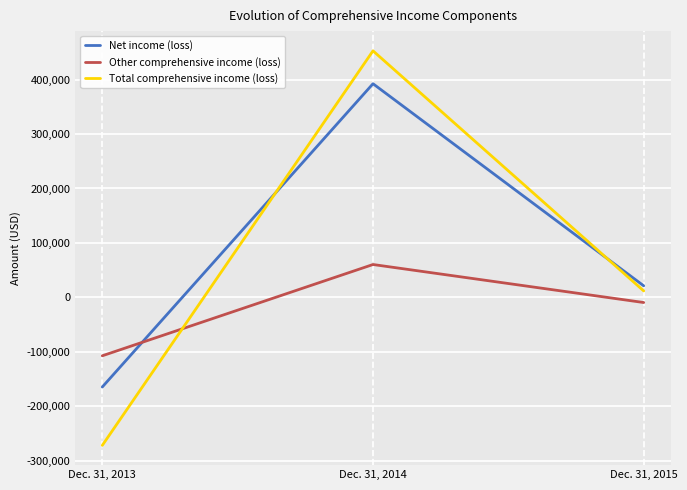

Between Dec. 31, 2013 and Dec. 31, 2014, which series saw the biggest shift?

Total comprehensive income (loss)